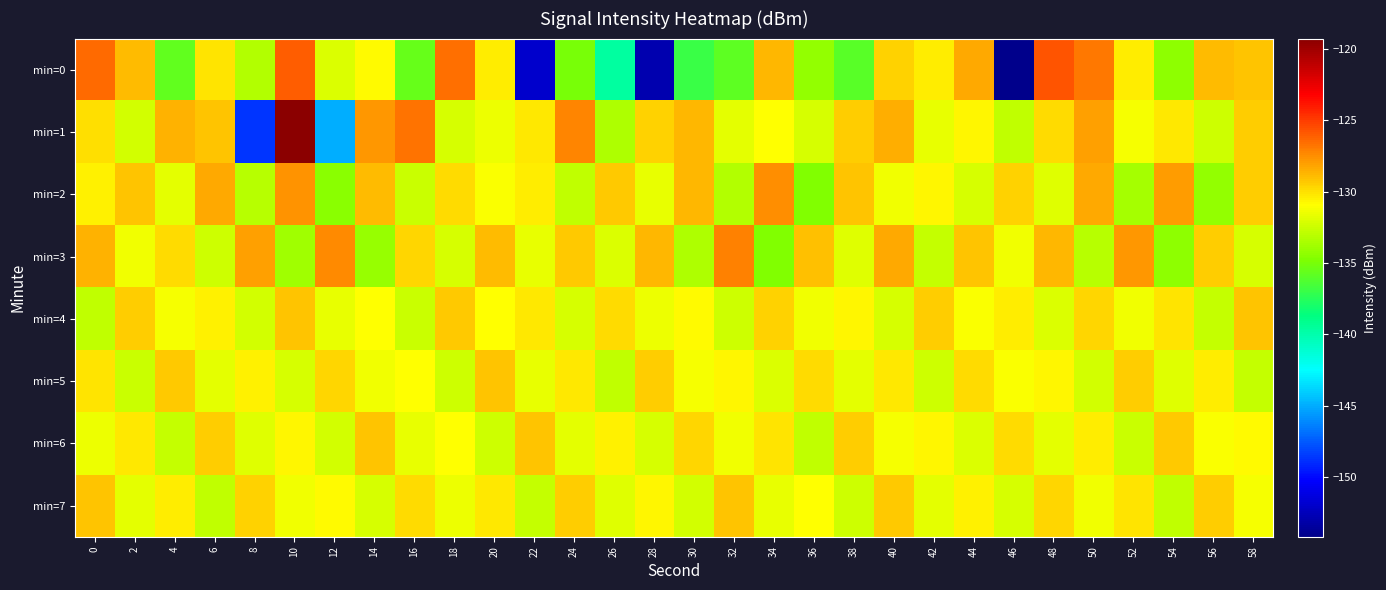

What is the minimum value shown in the chart?

-154.2